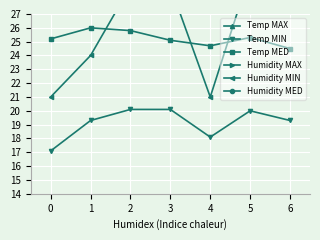

Where does the Temp MIN series first go above 19?

1